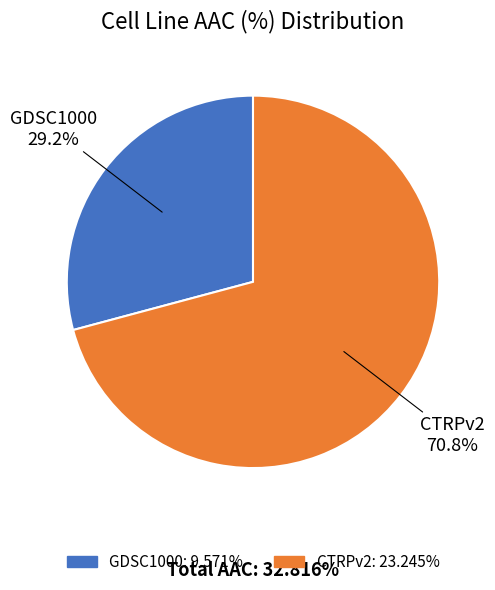

True or false: CTRPv2 accounts for 61% of the total.

False